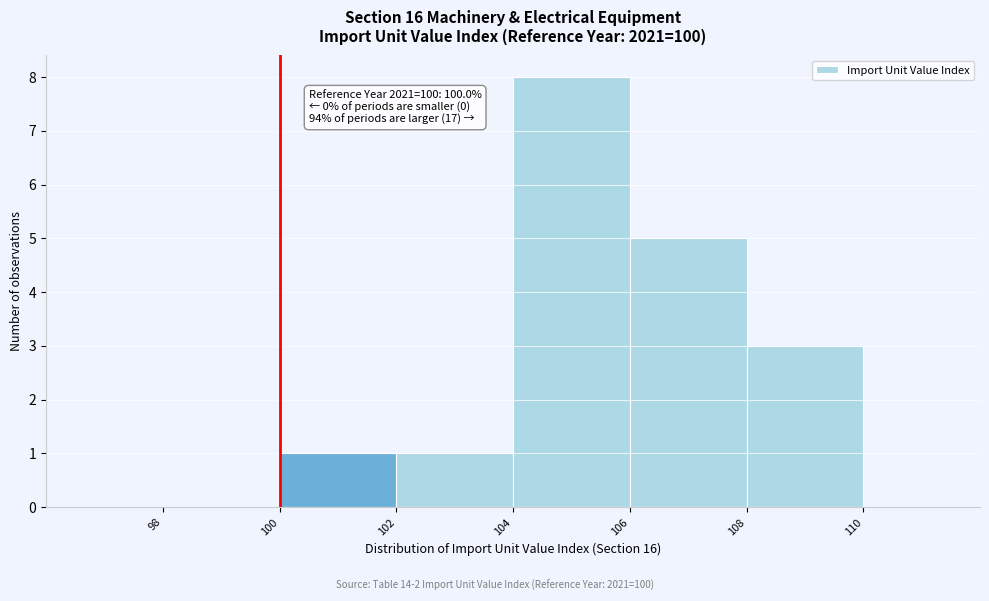

Over which range of the x-axis is the bar tallest?

104 to 106